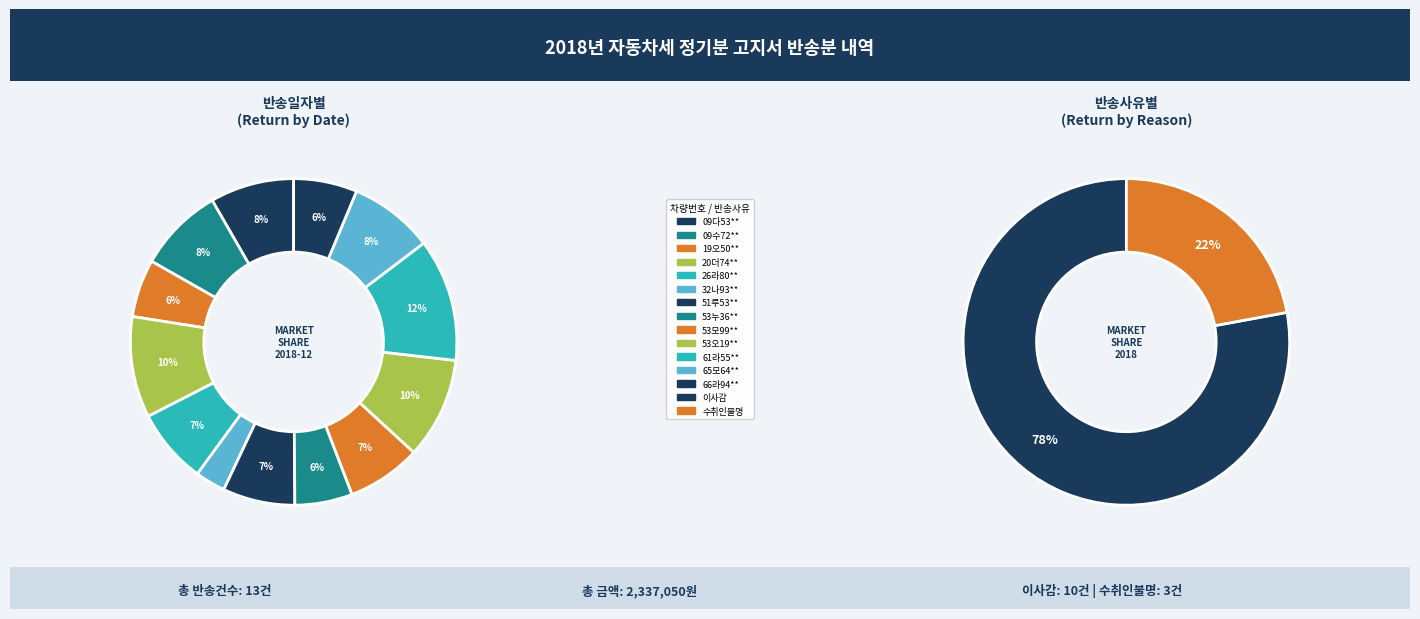

Is there any slice that represents more than half of the pie?

No